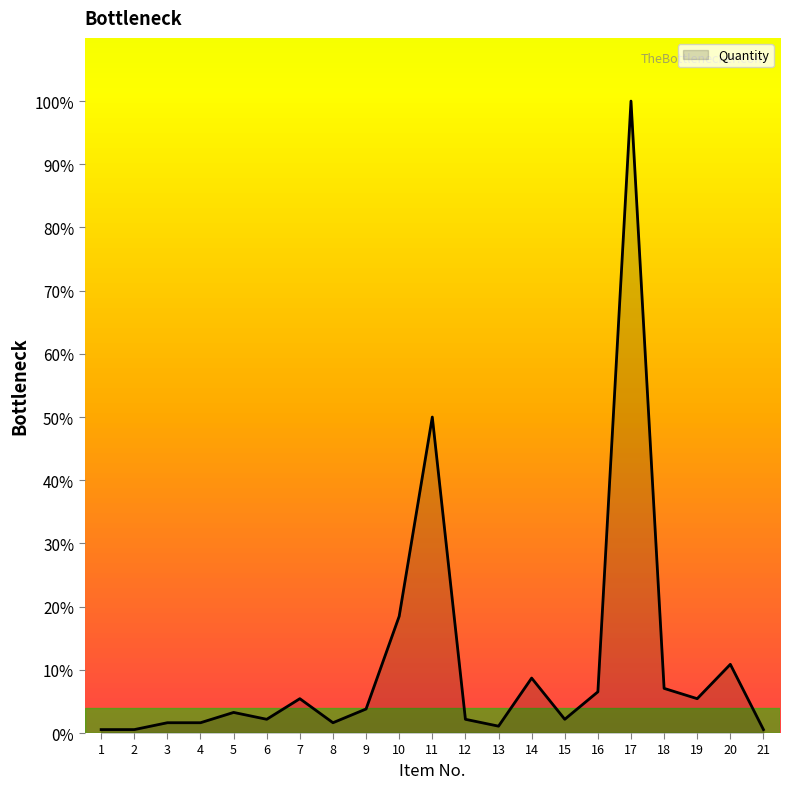

Reading left to right, list all the values displayed in this chart.

0.5	0.5	1.6	1.6	3.3	2.2	5.4	1.6	3.8	18.5	50.0	2.2	1.1	8.7	2.2	6.5	100.0	7.1	5.4	10.9	0.5